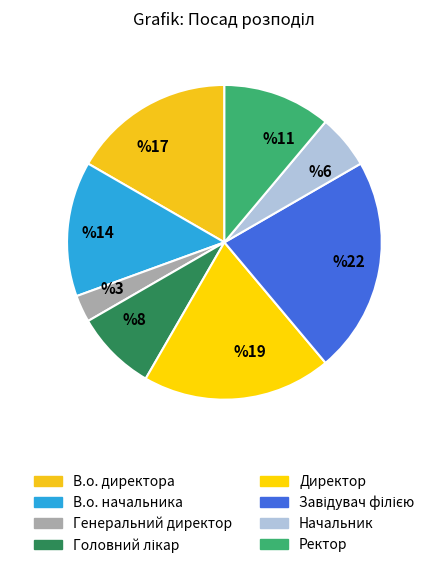

Count the number of slices in the pie.

8